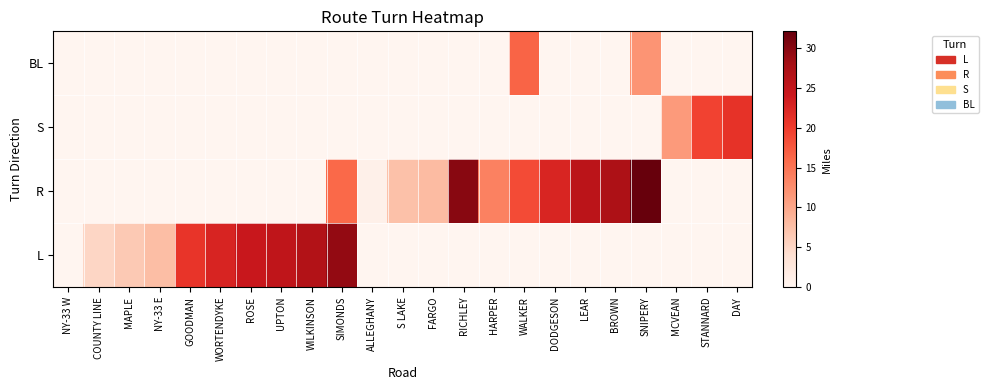

Reading left to right, what are all the values shown in this chart?

L: NY-33 W=0.1	COUNTY LINE=5.1	MAPLE=6.4	NY-33 E=7.7	GOODMAN=20.7	WORTENDYKE=22.6	ROSE=24.3	UPTON=25.3	WILKINSON=26.6	SIMONDS=29.1	ALLEGHANY=0.0	S LAKE=0.0	FARGO=0.0	RICHLEY=0.0	HARPER=0.0	WALKER=0.0	DODGESON=0.0	LEAR=0.0	BROWN=0.0	SNIPERY=0.0	MCVEAN=0.0	STANNARD=0.0	DAY=0.0
R: NY-33 W=0.0	COUNTY LINE=0.0	MAPLE=0.0	NY-33 E=0.0	GOODMAN=0.0	WORTENDYKE=0.0	ROSE=0.0	UPTON=0.0	WILKINSON=0.0	SIMONDS=16.1	ALLEGHANY=0.9	S LAKE=7.3	FARGO=8.0	RICHLEY=29.9	HARPER=13.7	WALKER=18.6	DODGESON=22.5	LEAR=25.6	BROWN=27.2	SNIPERY=32.1	MCVEAN=0.0	STANNARD=0.0	DAY=0.0
S: NY-33 W=0.0	COUNTY LINE=0.0	MAPLE=0.0	NY-33 E=0.0	GOODMAN=0.0	WORTENDYKE=0.0	ROSE=0.0	UPTON=0.0	WILKINSON=0.0	SIMONDS=0.0	ALLEGHANY=0.0	S LAKE=0.0	FARGO=0.0	RICHLEY=0.0	HARPER=0.0	WALKER=0.0	DODGESON=0.0	LEAR=0.0	BROWN=0.0	SNIPERY=0.0	MCVEAN=11.2	STANNARD=19.4	DAY=21.0
BL: NY-33 W=0.0	COUNTY LINE=0.0	MAPLE=0.0	NY-33 E=0.0	GOODMAN=0.0	WORTENDYKE=0.0	ROSE=0.0	UPTON=0.0	WILKINSON=0.0	SIMONDS=0.0	ALLEGHANY=0.0	S LAKE=0.0	FARGO=0.0	RICHLEY=0.0	HARPER=0.0	WALKER=16.5	DODGESON=0.0	LEAR=0.0	BROWN=0.0	SNIPERY=11.9	MCVEAN=0.0	STANNARD=0.0	DAY=0.0